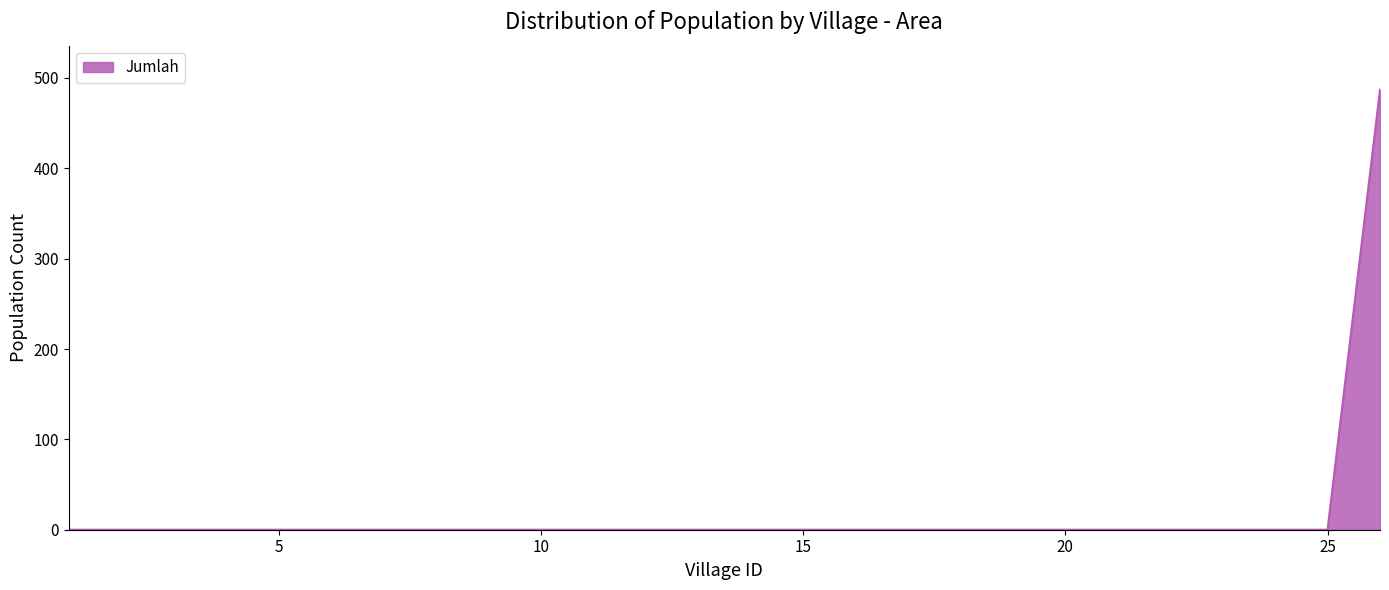

Does the chart display data point markers on the line(s)?

No